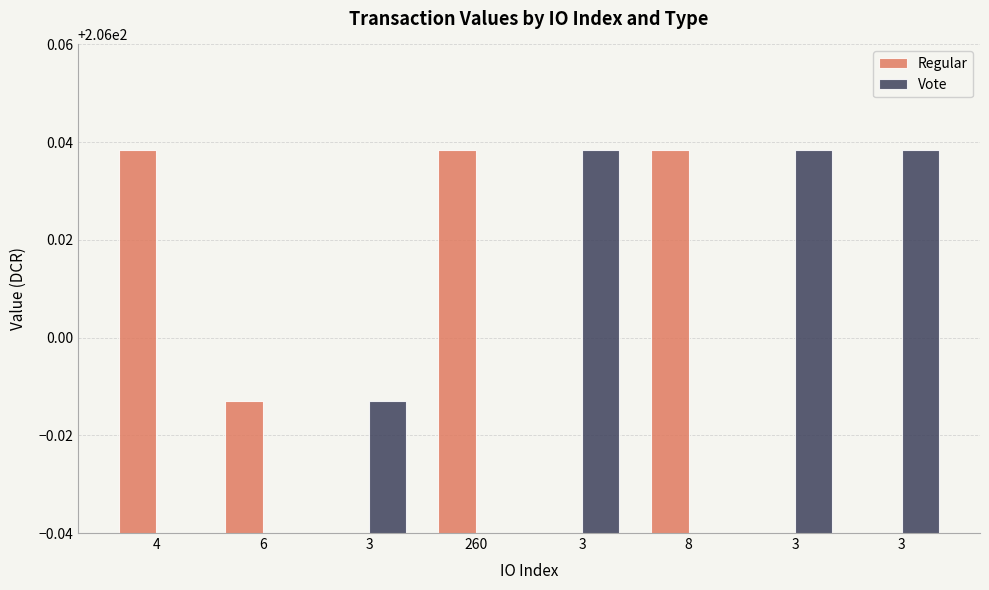

At 3, list the series in order from largest to smallest.

Vote, Regular